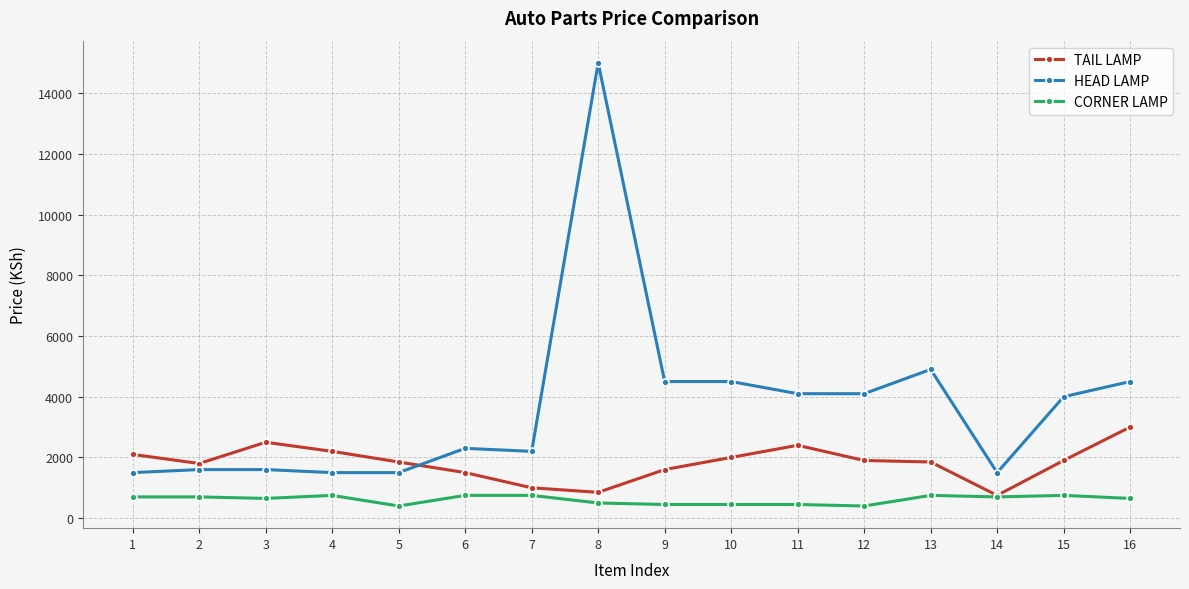

Rank the series by their average value, from lowest to highest.

CORNER LAMP, TAIL LAMP, HEAD LAMP